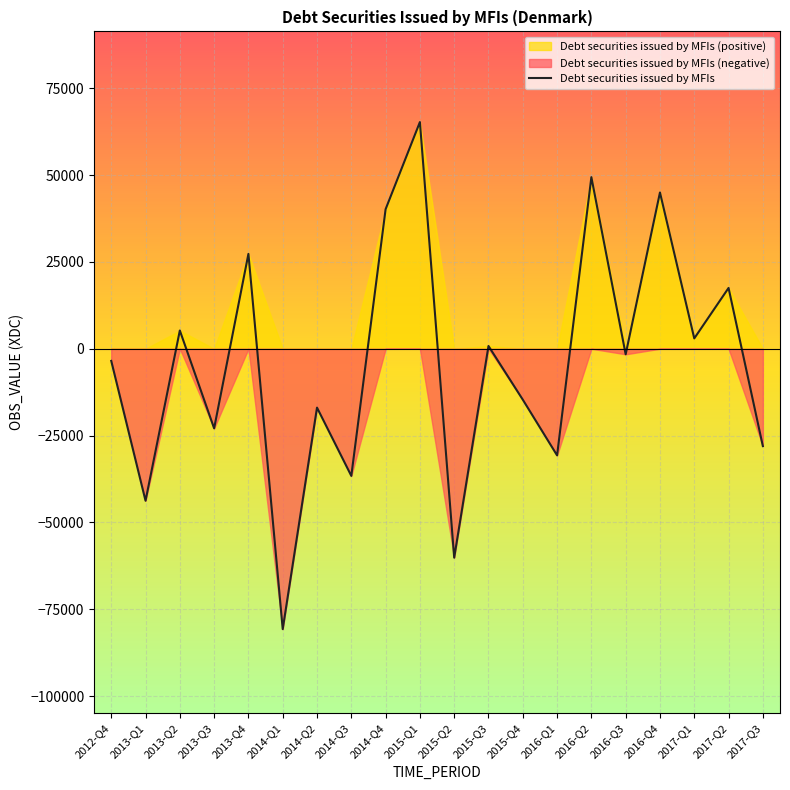

Where is the data nearest to the value -7738?

2012-Q4